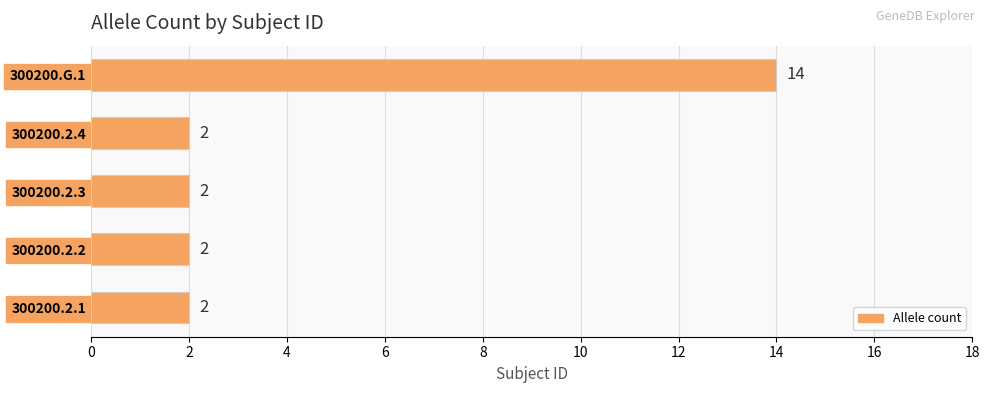

Reading top to bottom, transcribe all the data shown in this chart.

14	2	2	2	2